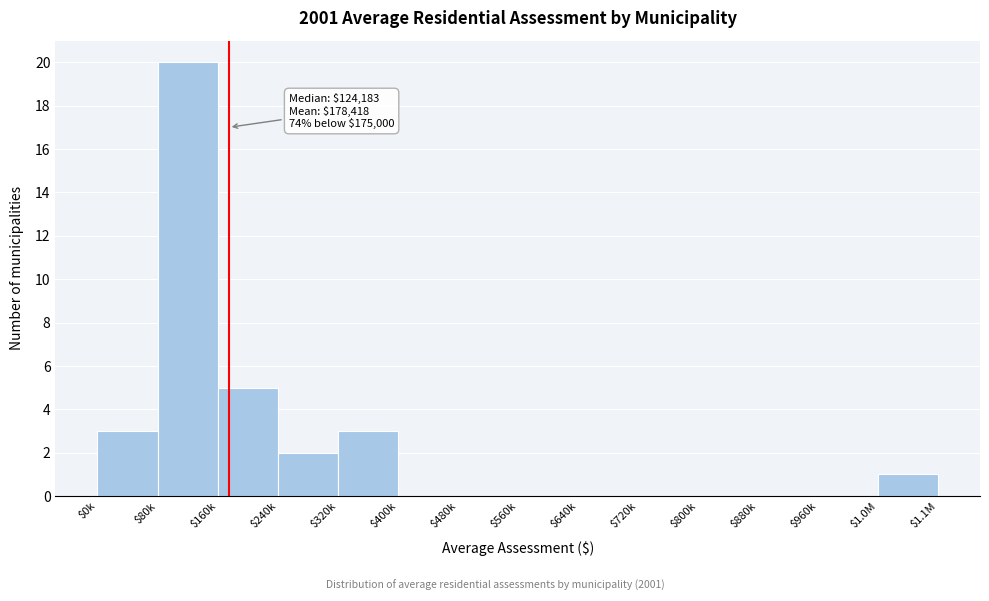

The chart shows a value of 12 at $800k. True or false?

False